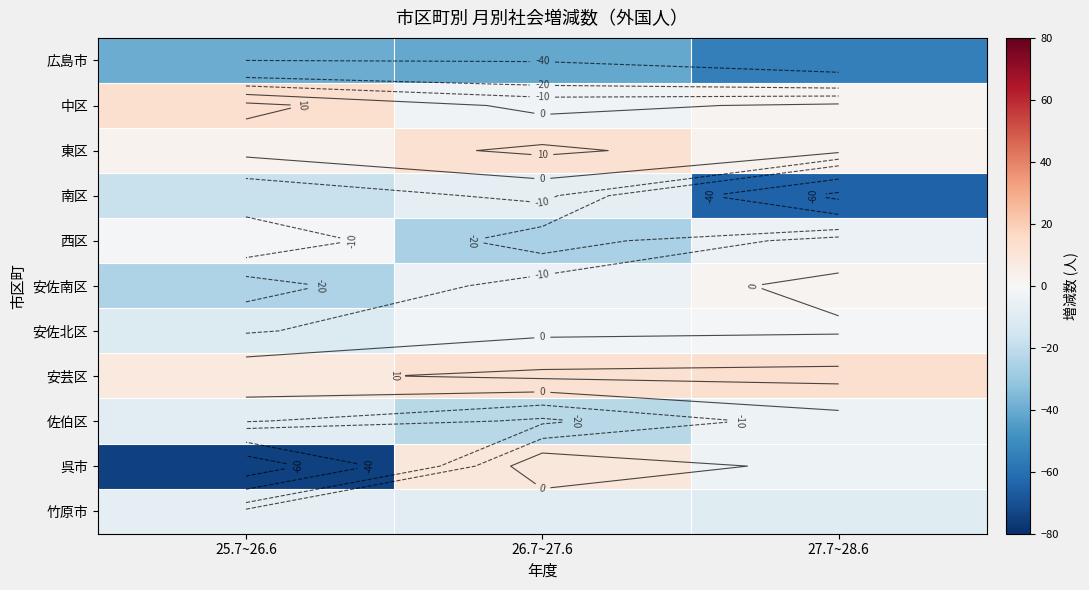

At which label is 安佐北区 closest to -6?

26.7~27.6